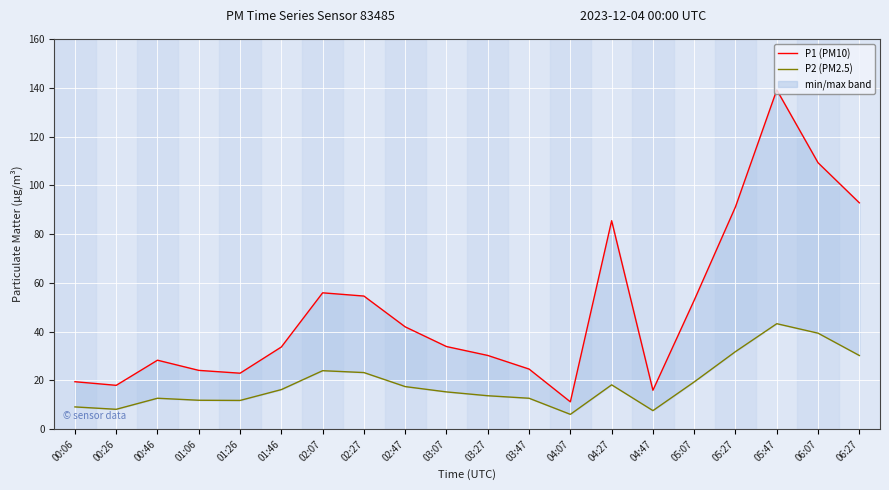

True or false: P1 (PM10) and P2 (PM2.5) cross at least once.

False